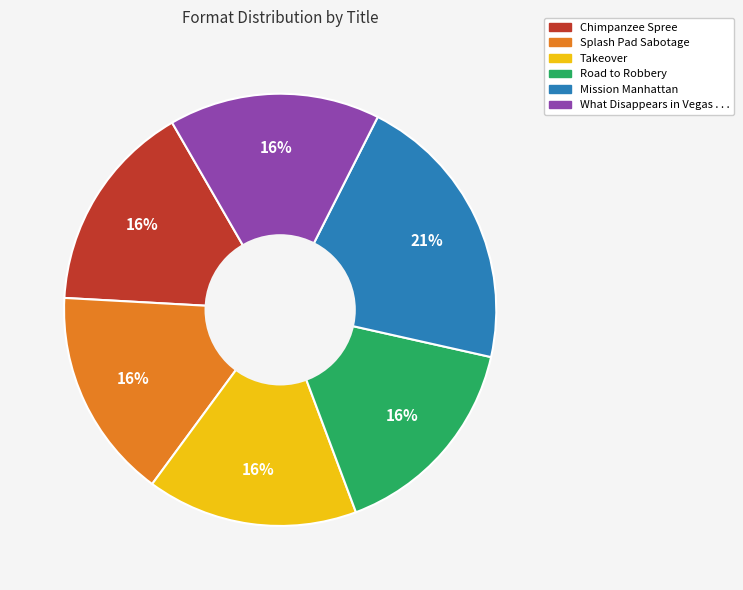

How many segments does this pie chart have?

6